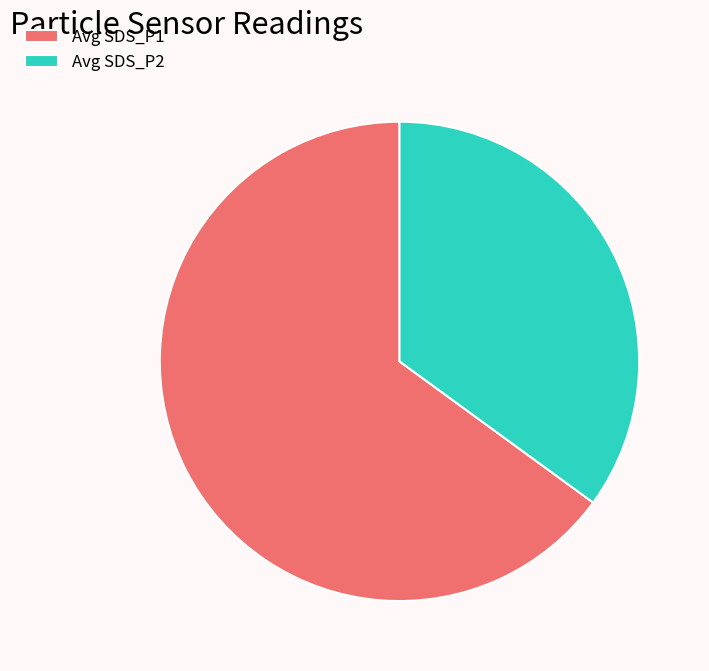

Combined, do Avg SDS_P1 and Avg SDS_P2 account for over 50%?

Yes